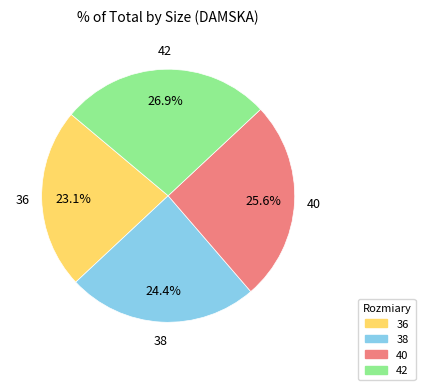

Is it true that 40 is 26% of the pie?

True